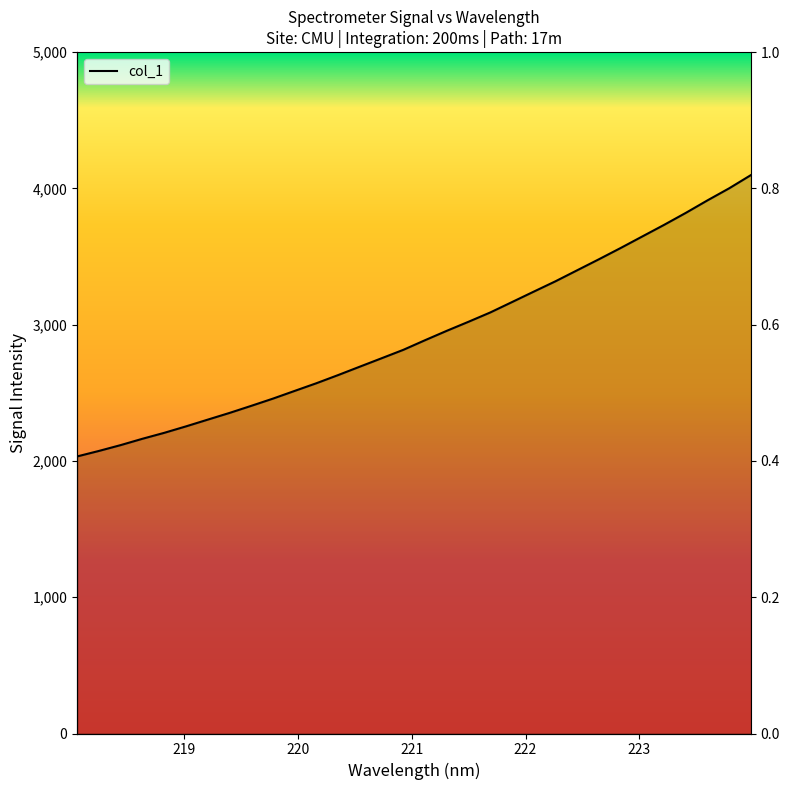

What is the label of the 2nd point from the left?

219